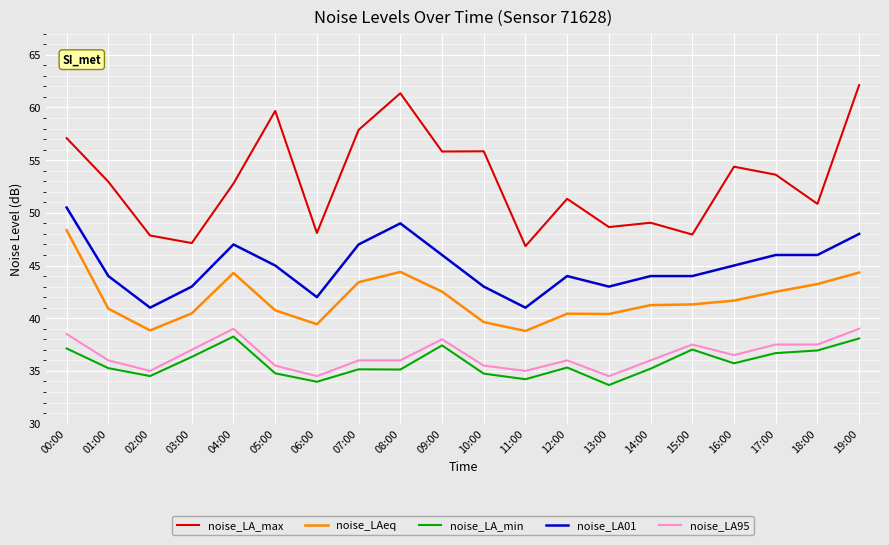

At which label does noise_LA_max first exceed 52?

00:00